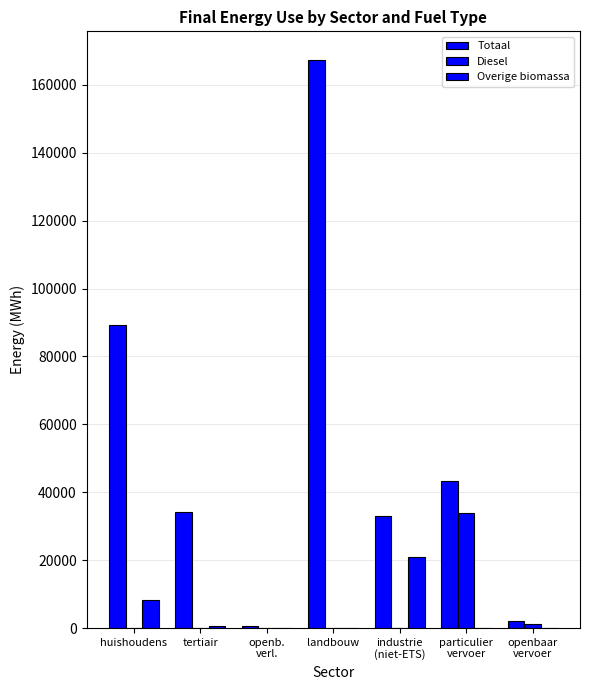

Which category has the lowest value across all series?

huishoudens